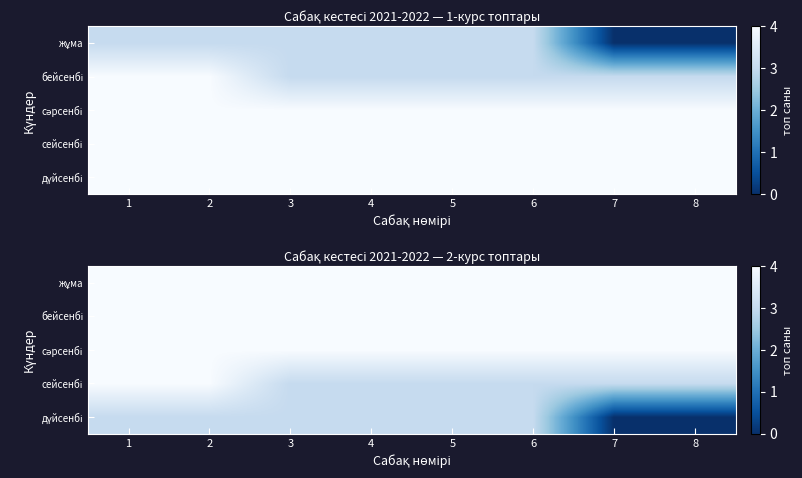

What is the difference between the highest and lowest values at 5?

1